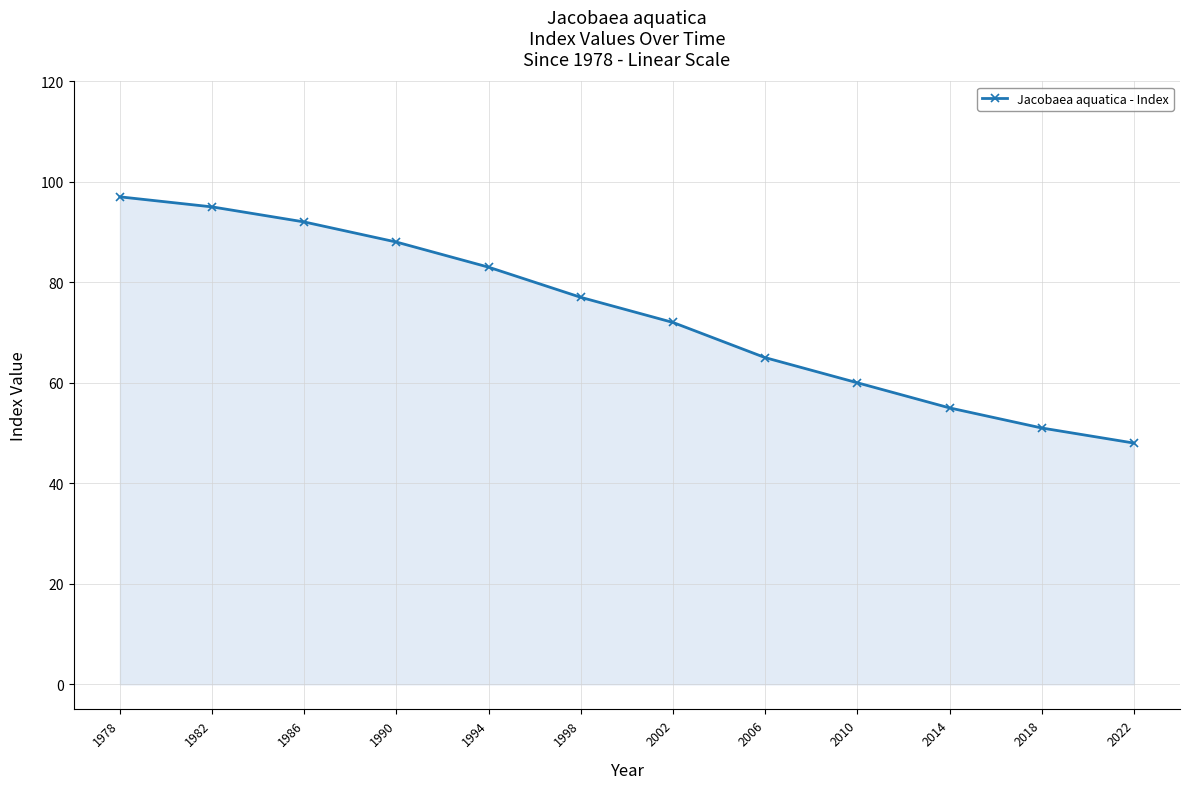

What is the sum of all values?

883